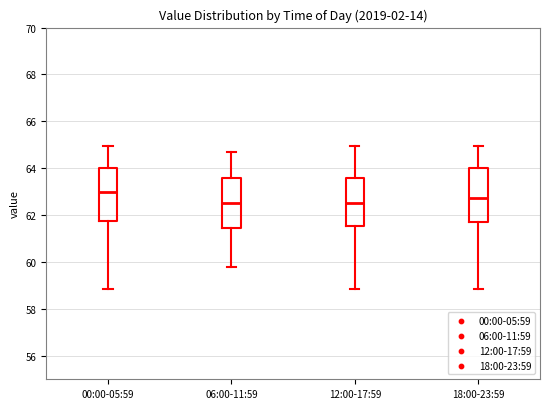

Where does the median line of the box for 00:00-05:59 sit on the y-axis? The values are not printed on the chart, so give them approximately, as read against the axis.

63.0